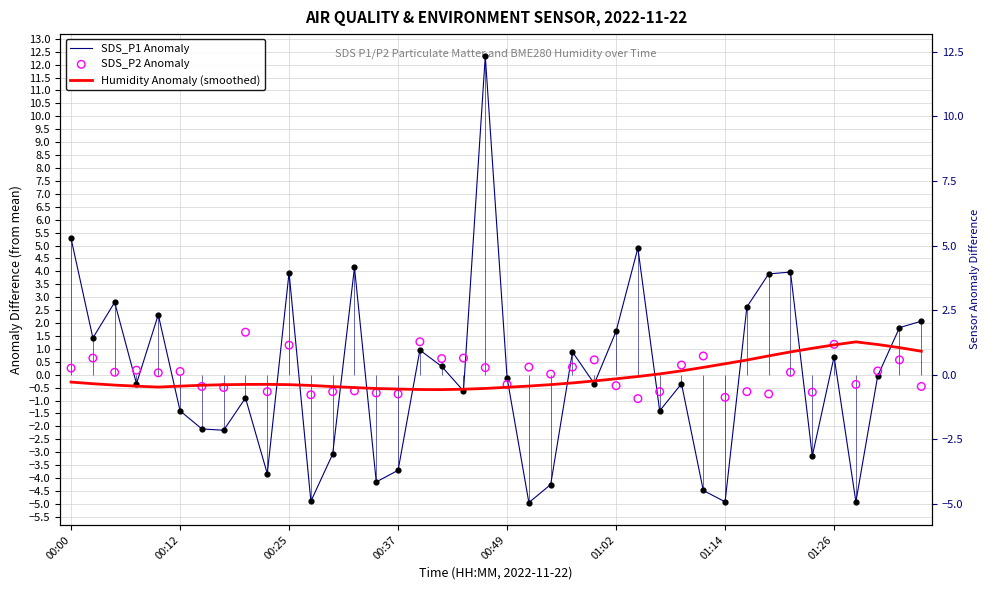

What are all the series names shown in the legend?

SDS_P1 Anomaly, Humidity Anomaly (smoothed), SDS_P2 Anomaly